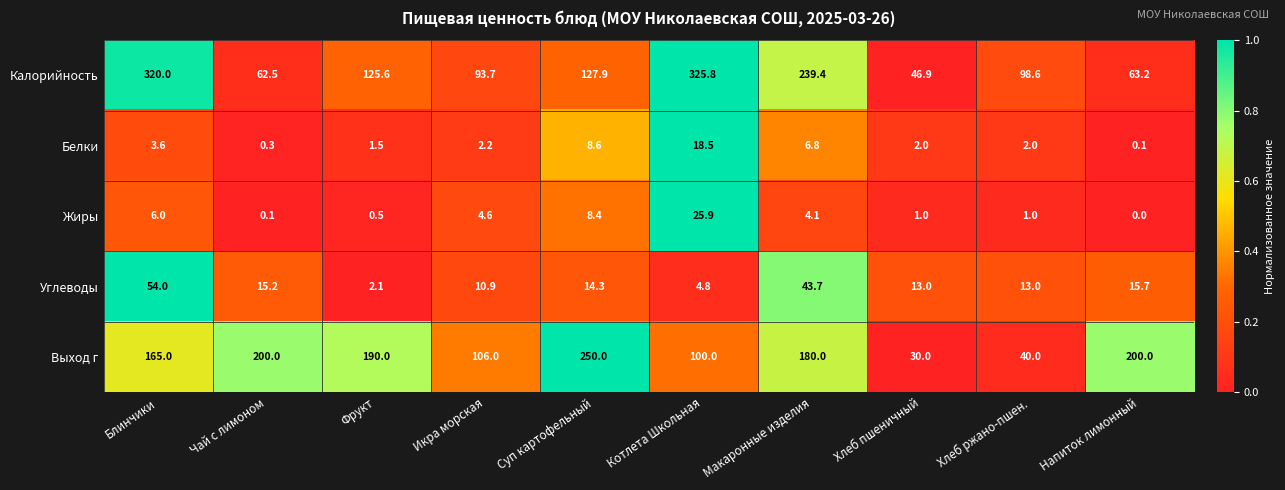

Which series has the largest range (max minus min)?

Калорийность